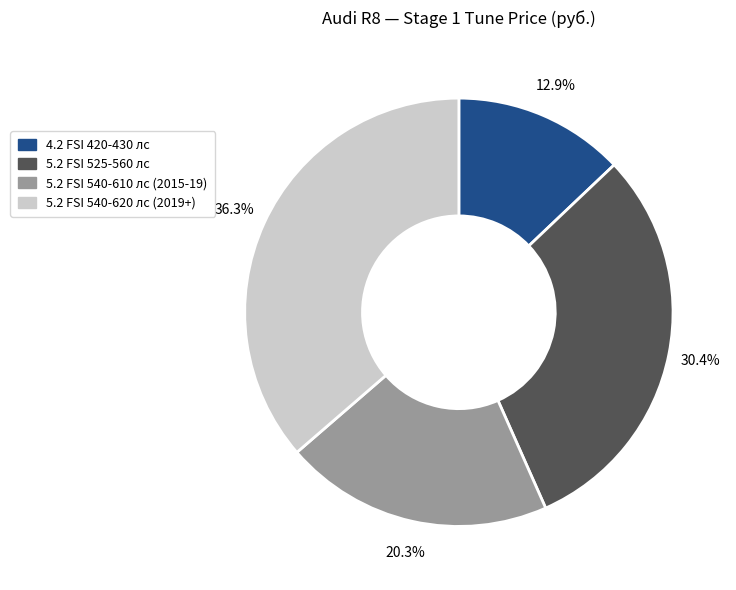

Is there any slice that represents more than half of the pie?

No